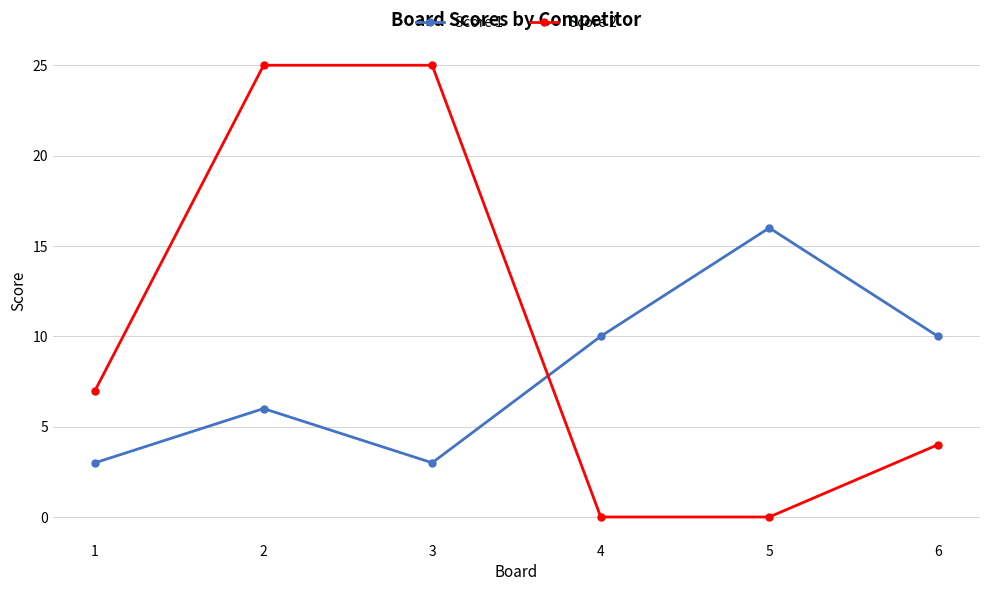

The value of Score 2 at 1 is 7. True or false?

True